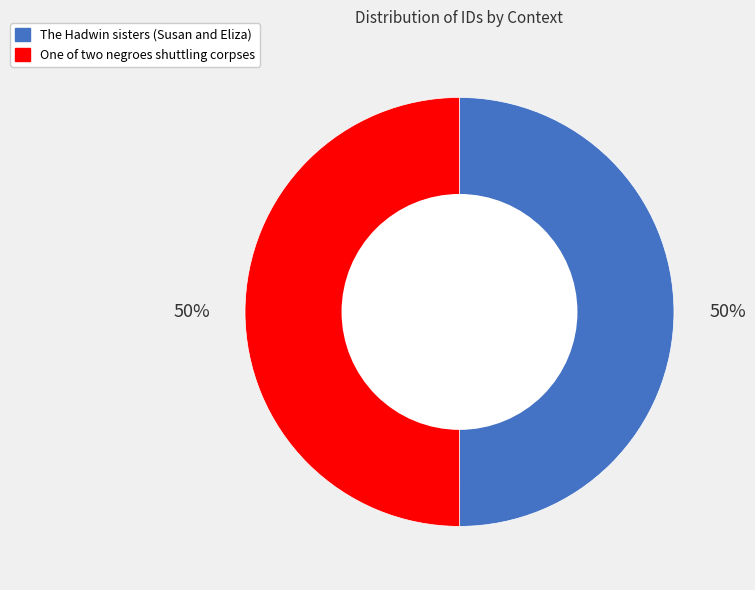

Do The Hadwin sisters (Susan and Eliza) and One of two negroes shuttling corpses together represent more than half of the pie?

Yes